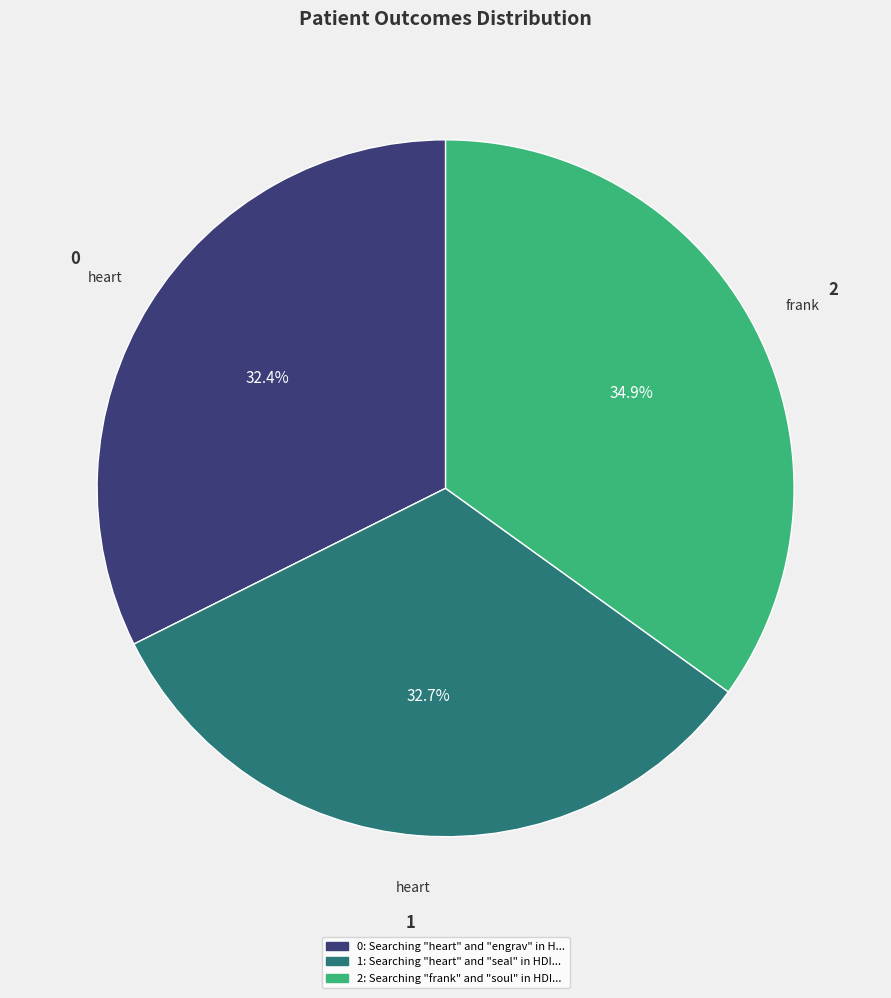

Is there any slice that represents more than half of the pie?

No